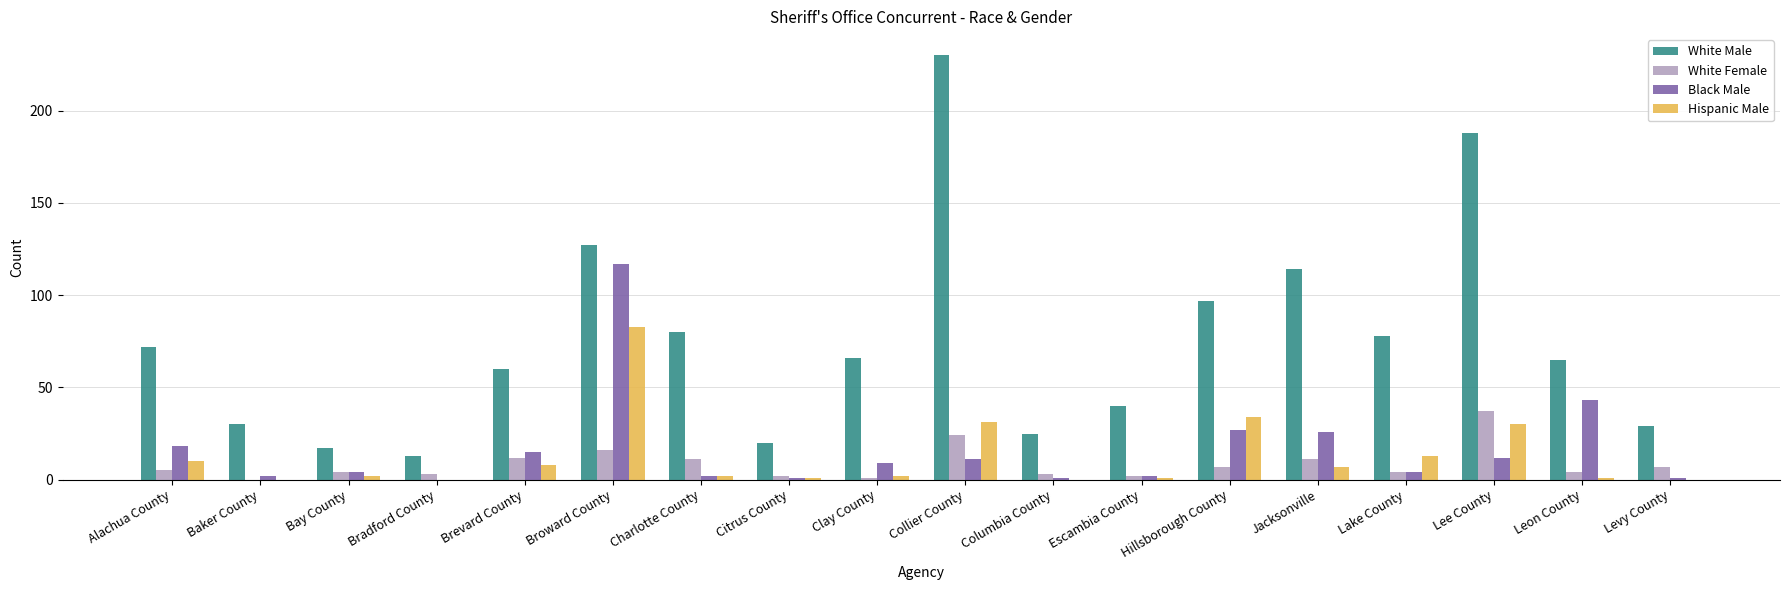

At which category is the sum across all series the highest?

Broward County